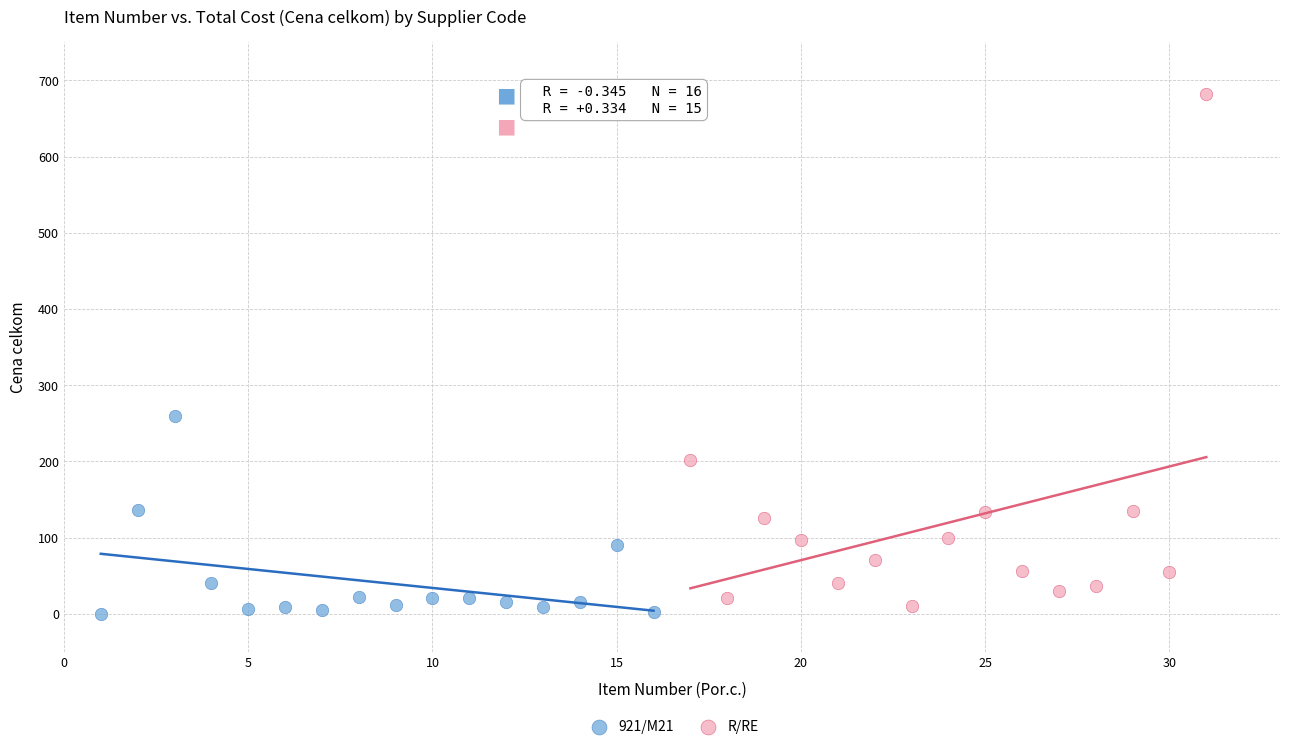

Which series has the largest Y range (max minus min)?

R/RE